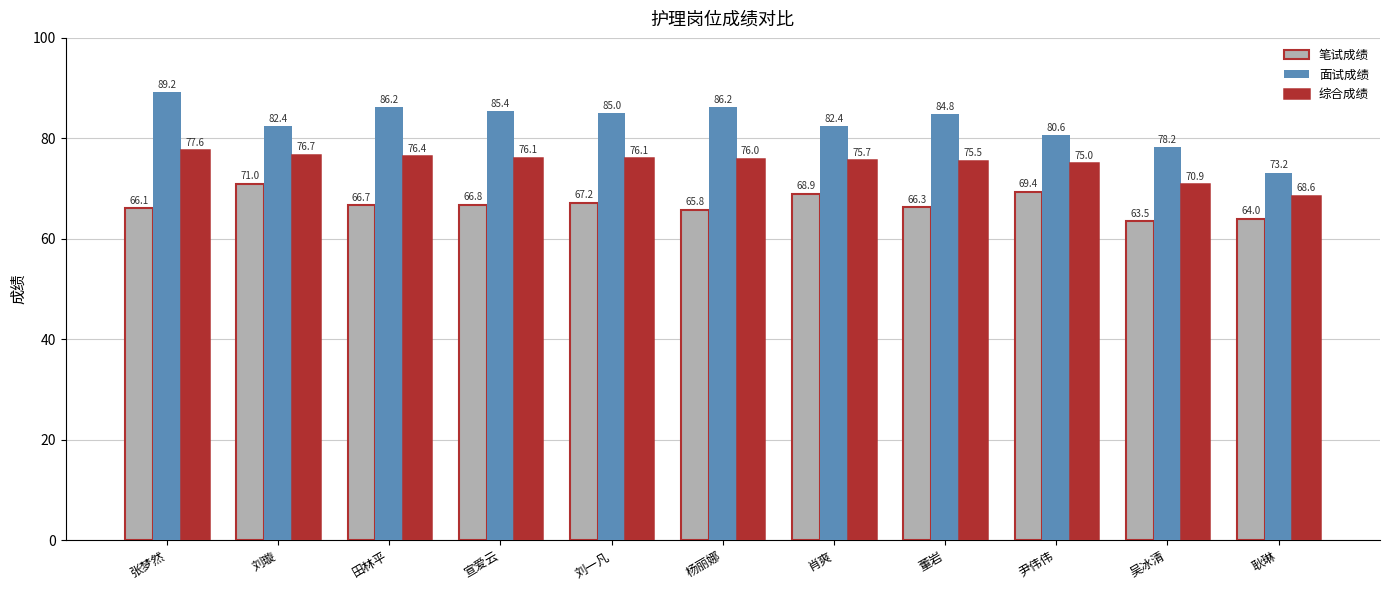

At which label is 综合成绩 closest to 73?

尹伟伟